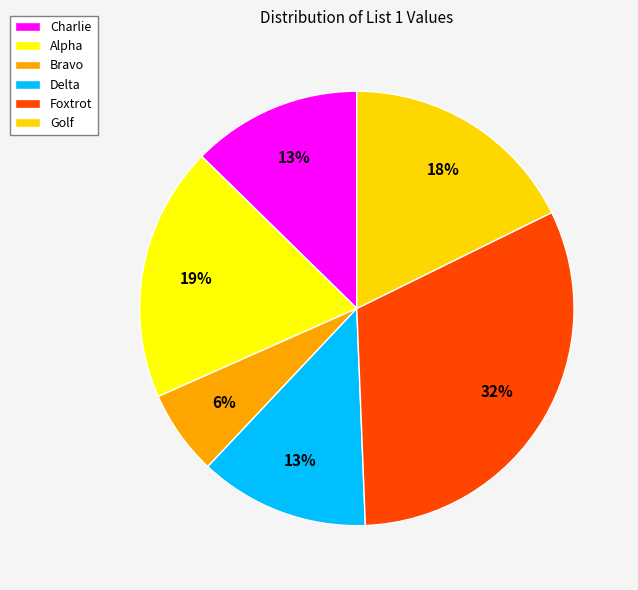

Which slice is the smallest?

Bravo